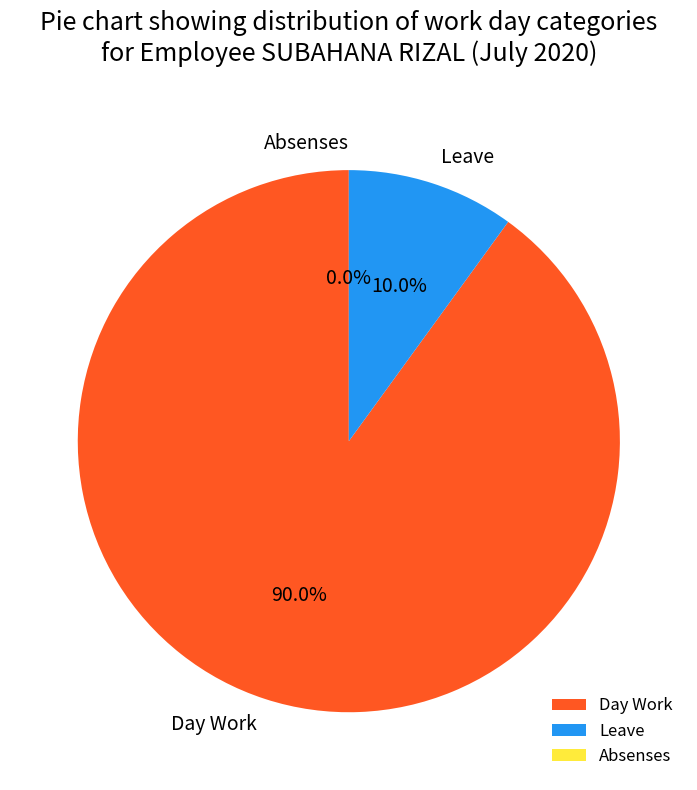

To the nearest percent, what is the average slice percentage?

33%